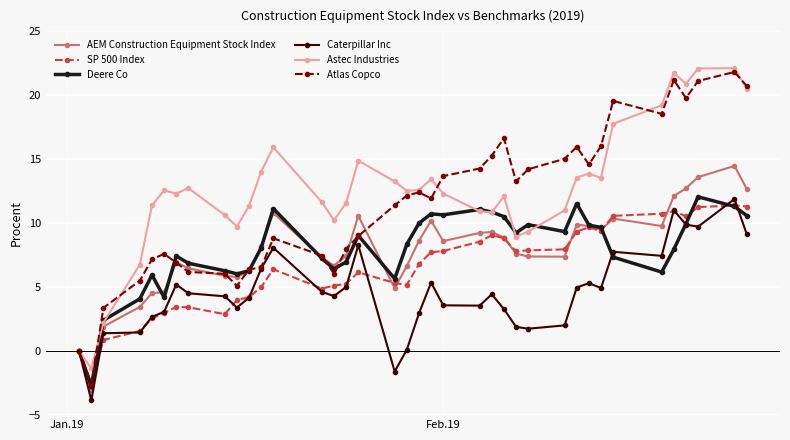

What is the maximum value shown in the chart?

22.1